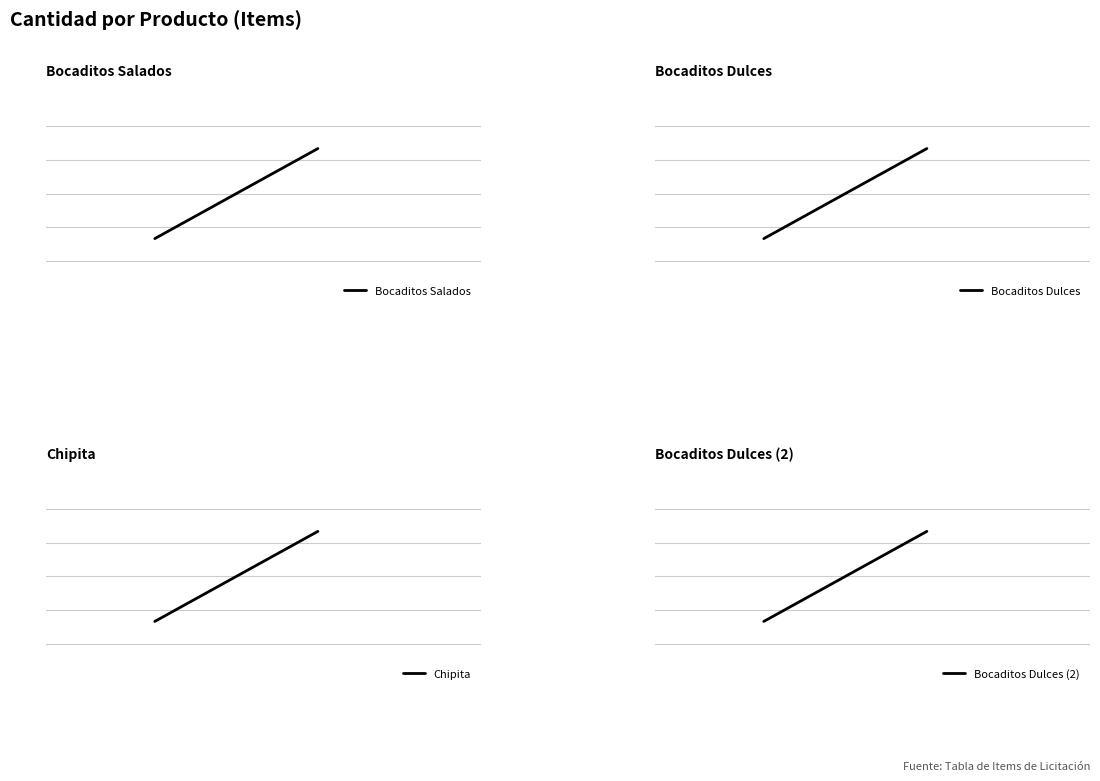

Is it true that Bocaditos Dulces equals 40 at 0?

False